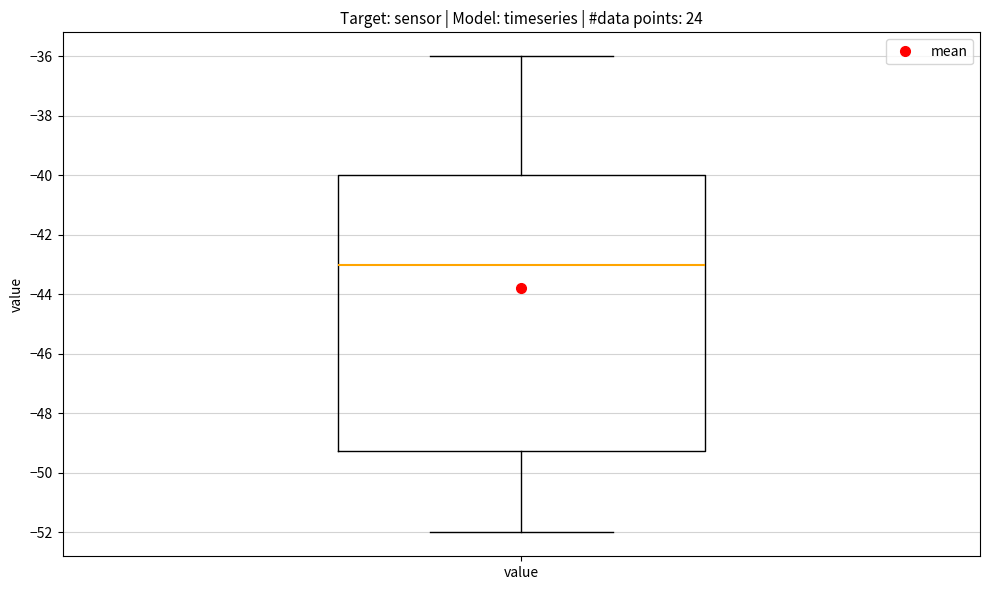

Transcribe this box plot: give where the median line is, the range the box spans, and where the two whiskers end, as read against the y-axis. The values are not printed on the chart, so give them approximately, as read against the axis.

median -43.0, box -49.2 to -40.0, whiskers -52.0 to -36.0